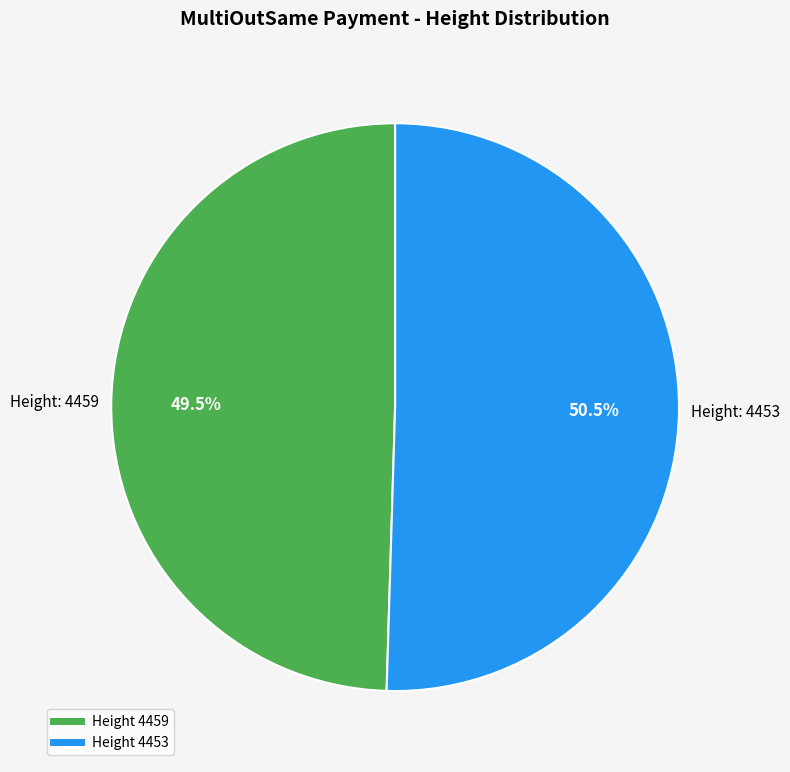

Does any single category account for the majority?

Yes